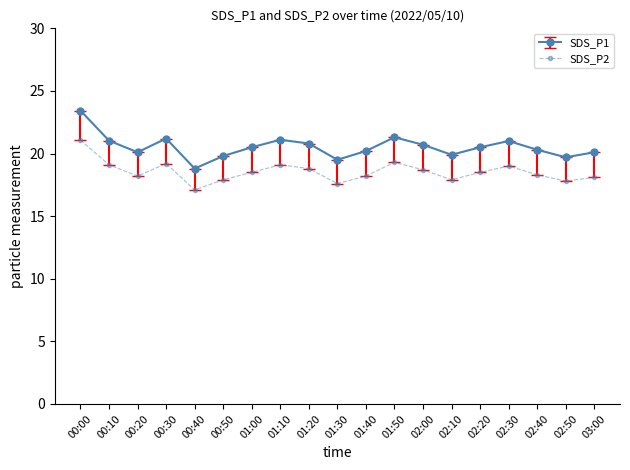

What is the label of the 16th point from the right?

00:30